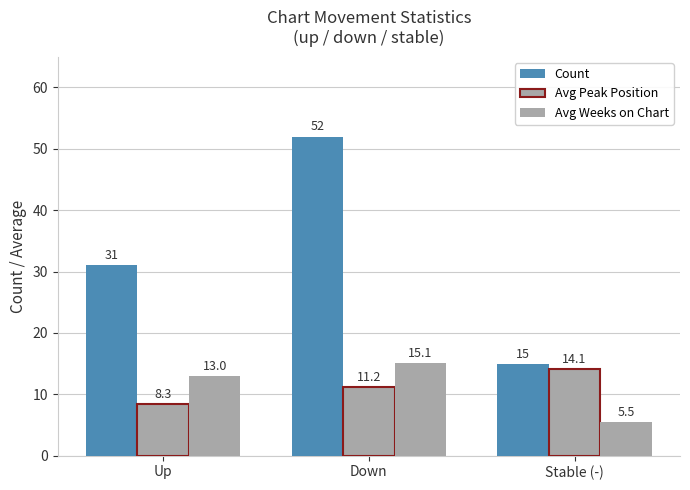

How many distinct data groups are displayed?

3